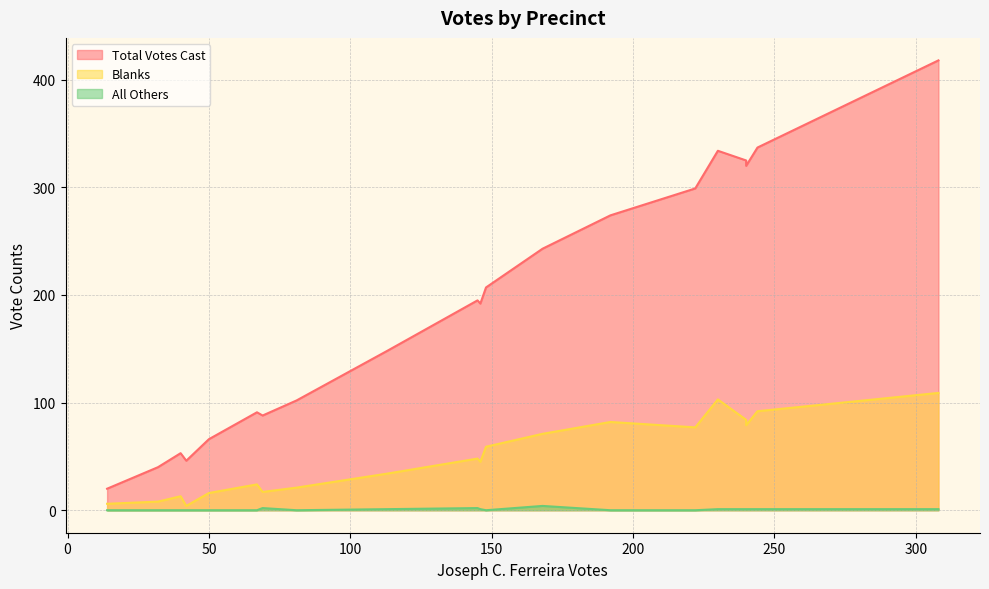

The All Others series shows -2 at Berkley-1. True or false?

False